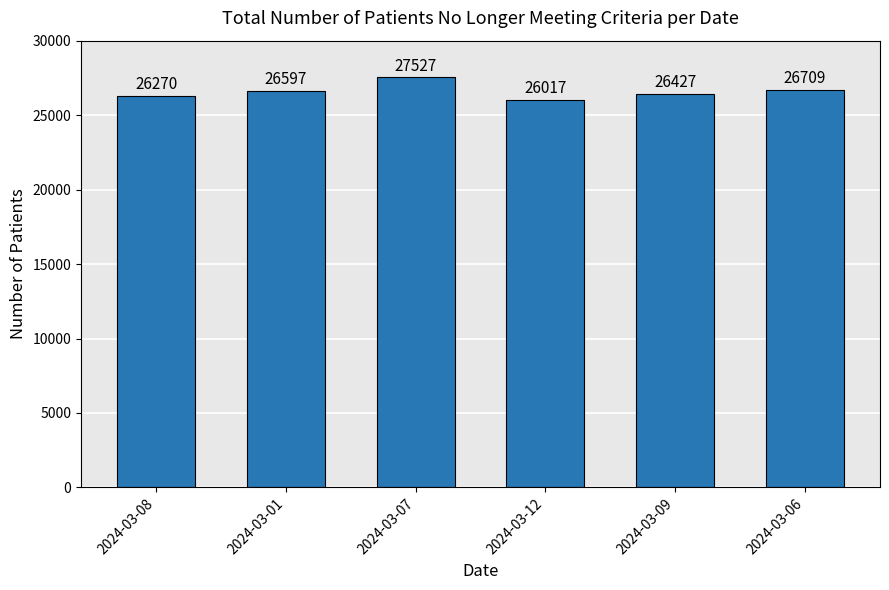

Rank the categories by value from highest to lowest.

2024-03-07, 2024-03-06, 2024-03-01, 2024-03-09, 2024-03-08, 2024-03-12